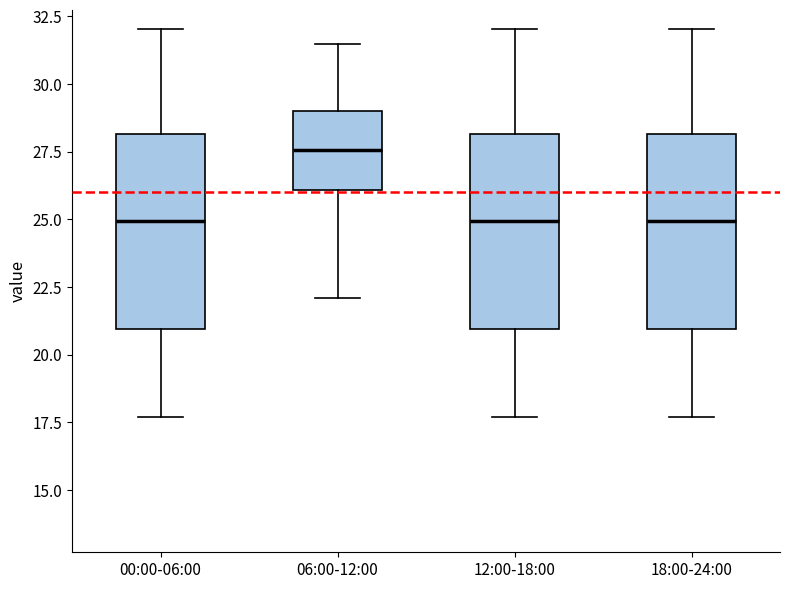

Reading left to right, transcribe this box plot: for each box, give where its median line is, the range the box spans, and where its two whiskers end, as read against the y-axis. The values are not printed on the chart, so give them approximately, as read against the axis.

00:00-06:00: median 25.0, box 21.0 to 28.0, whiskers 17.5 to 32.0
06:00-12:00: median 27.5, box 26.0 to 29.0, whiskers 22.0 to 31.5
12:00-18:00: median 25.0, box 21.0 to 28.0, whiskers 17.5 to 32.0
18:00-24:00: median 25.0, box 21.0 to 28.0, whiskers 17.5 to 32.0